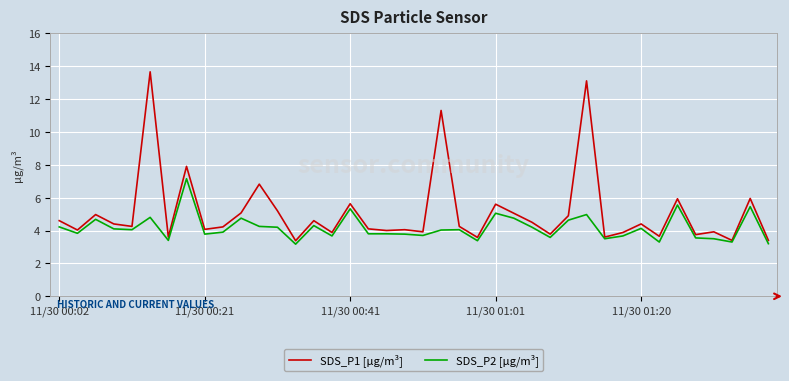

Which series has the widest spread of values?

SDS_P1 [µg/m³]